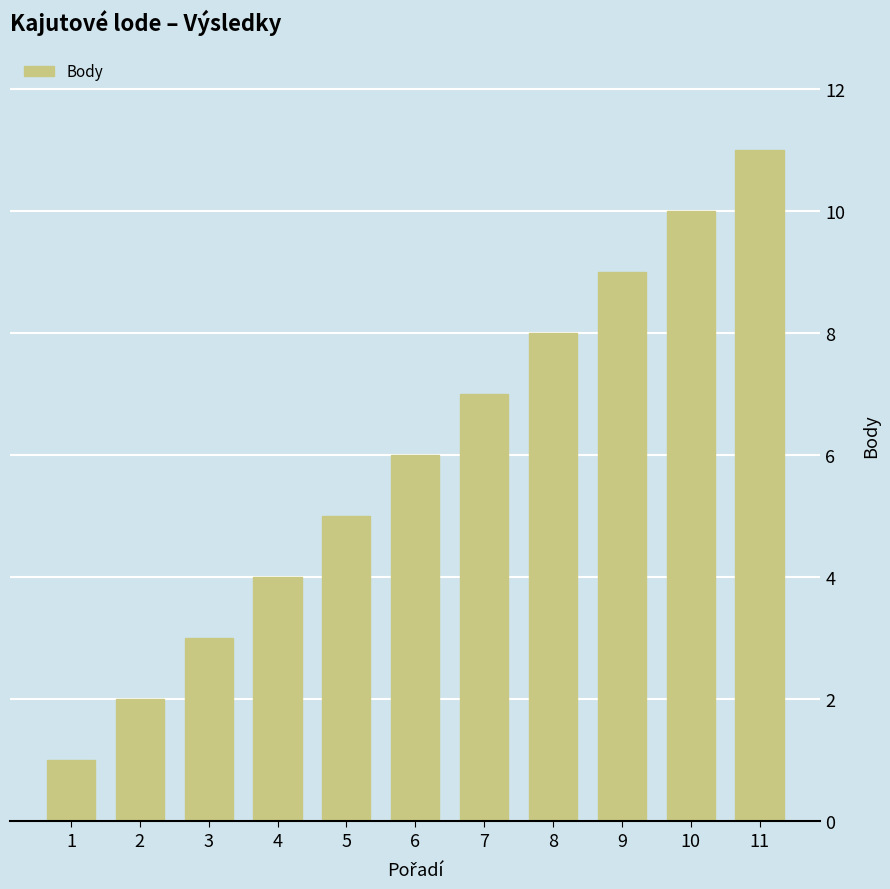

At which label is the value closest to 6?

6